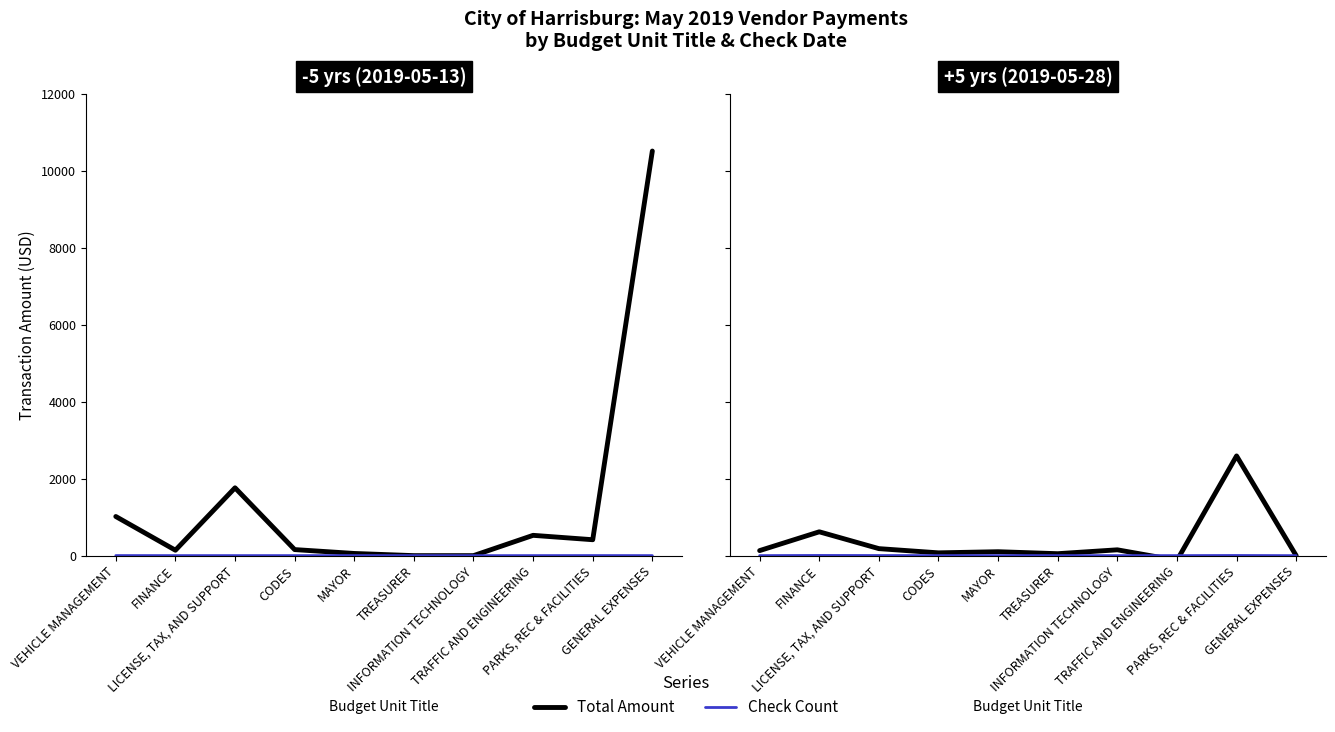

Where is the first local maximum for Total Amount?

FINANCE